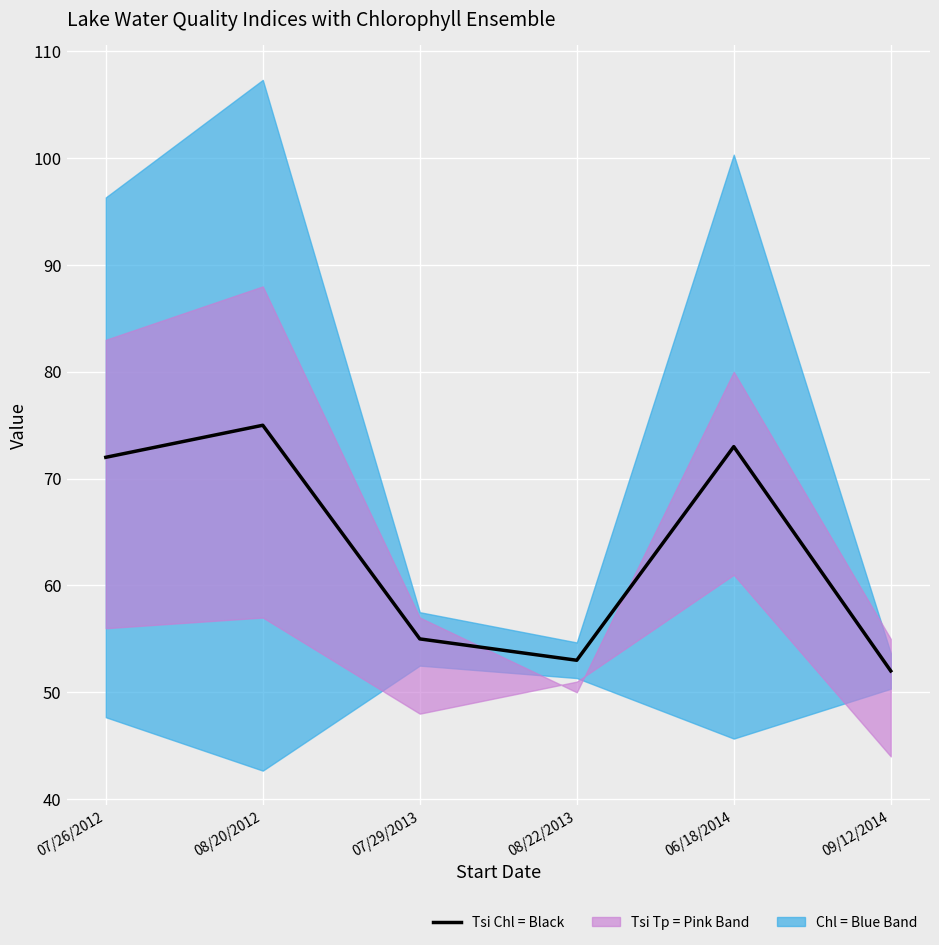

How many interior local valleys (lower than both neighbors) does the data have?

1